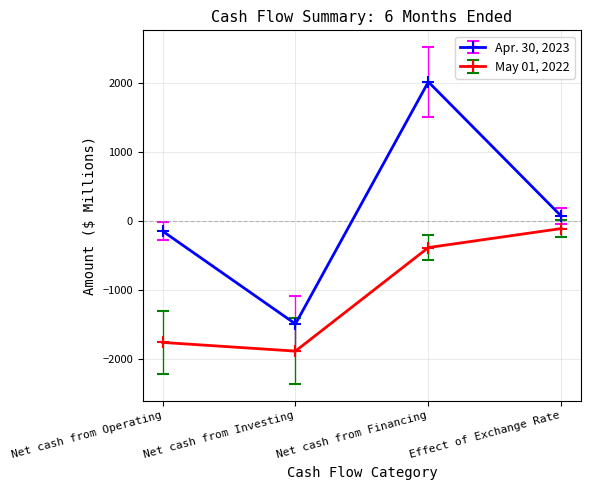

What is the greatest value displayed?

2017